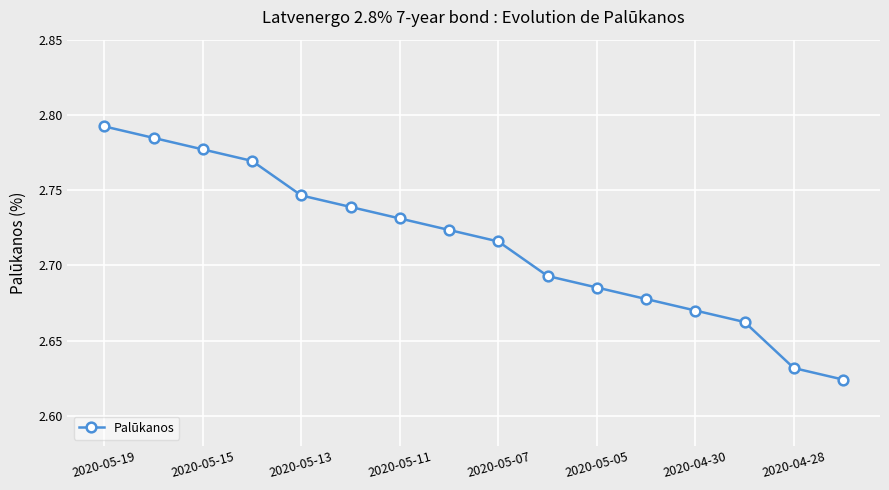

How many values are between 2 and 3?

16